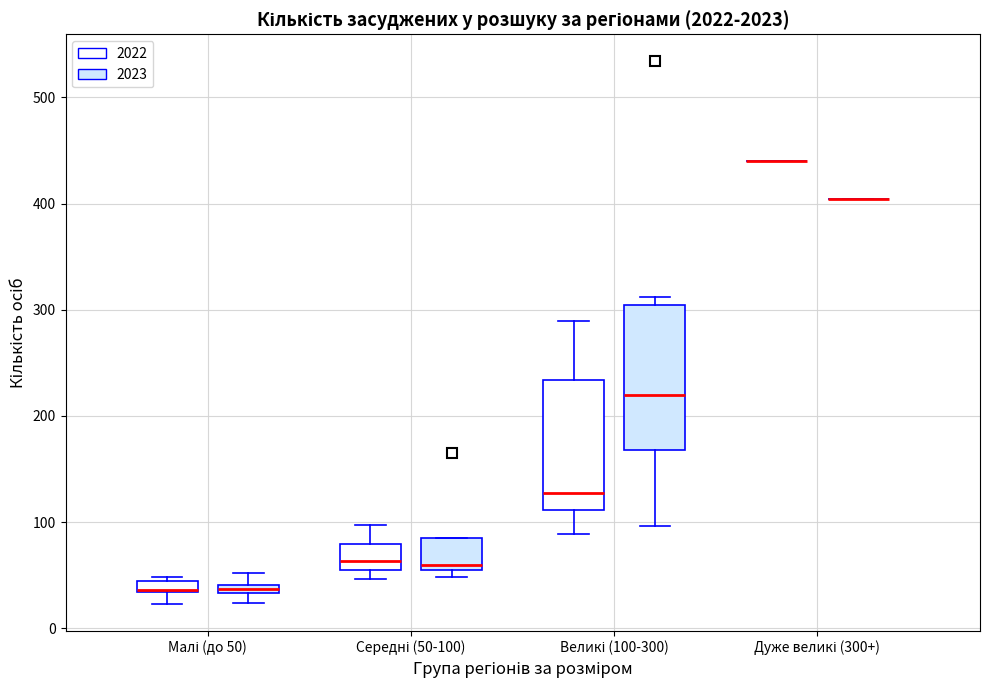

Comparing the boxes themselves (not the whiskers), which one is the tallest?

Великі (100-300) (2023)